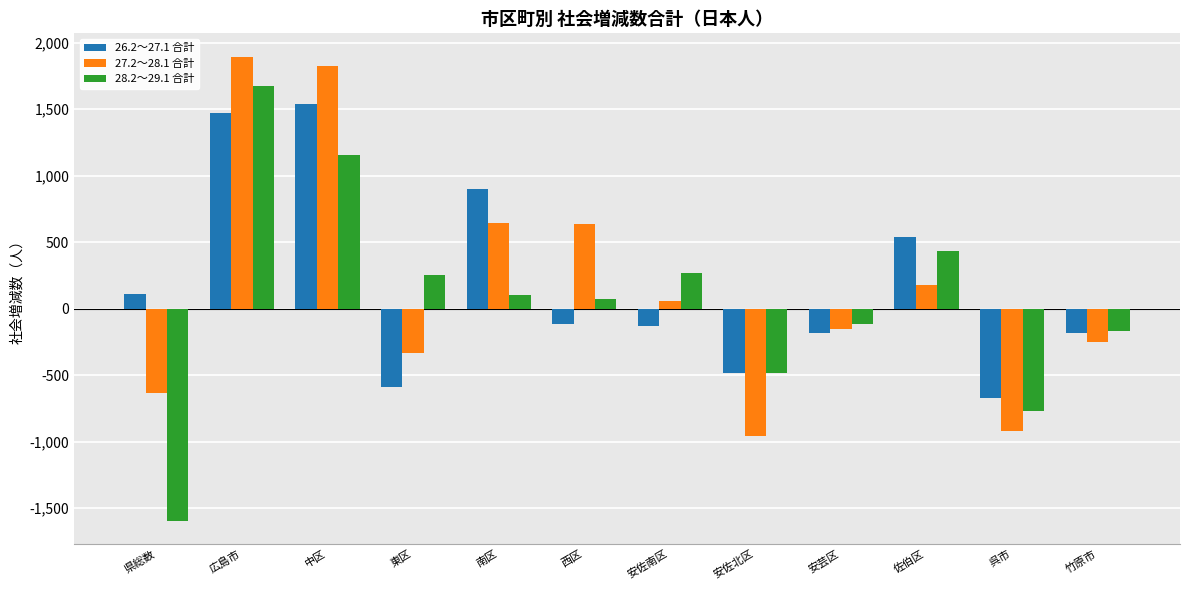

What is the difference between the 26.2～27.1 合計 values at 南区 and 安佐南区?

1024